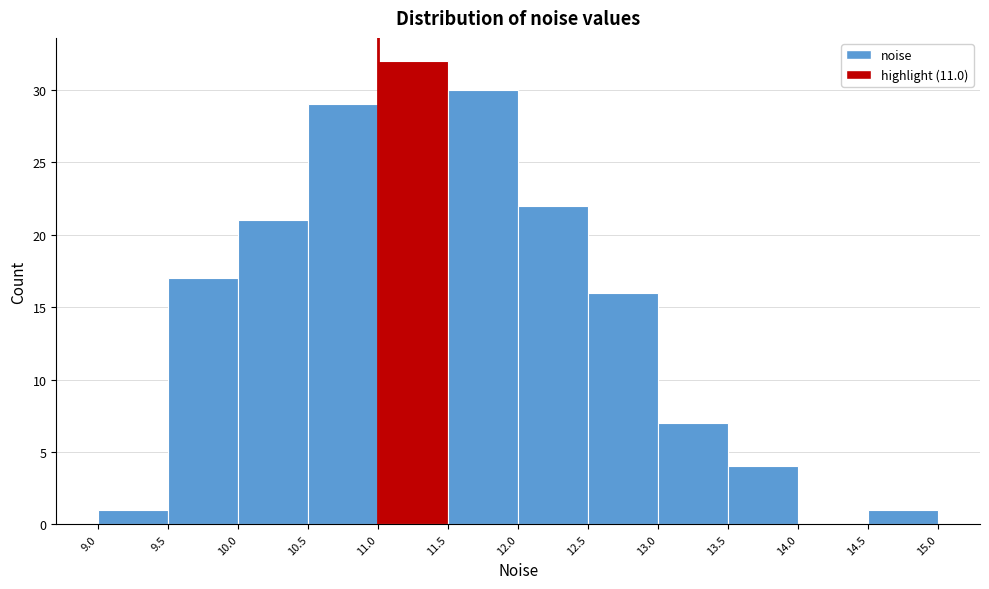

Reading left to right, list every bar in this chart as the range it spans on the x-axis followed by its height. The values are not printed on the chart, so give them approximately, as read against the axis.

9.0 to 9.5: 1
9.5 to 10.0: 17
10.0 to 10.5: 21
10.5 to 11.0: 29
11.0 to 11.5: 32
11.5 to 12.0: 30
12.0 to 12.5: 22
12.5 to 13.0: 16
13.0 to 13.5: 7
13.5 to 14.0: 4
14.0 to 14.5: 0
14.5 to 15.0: 1